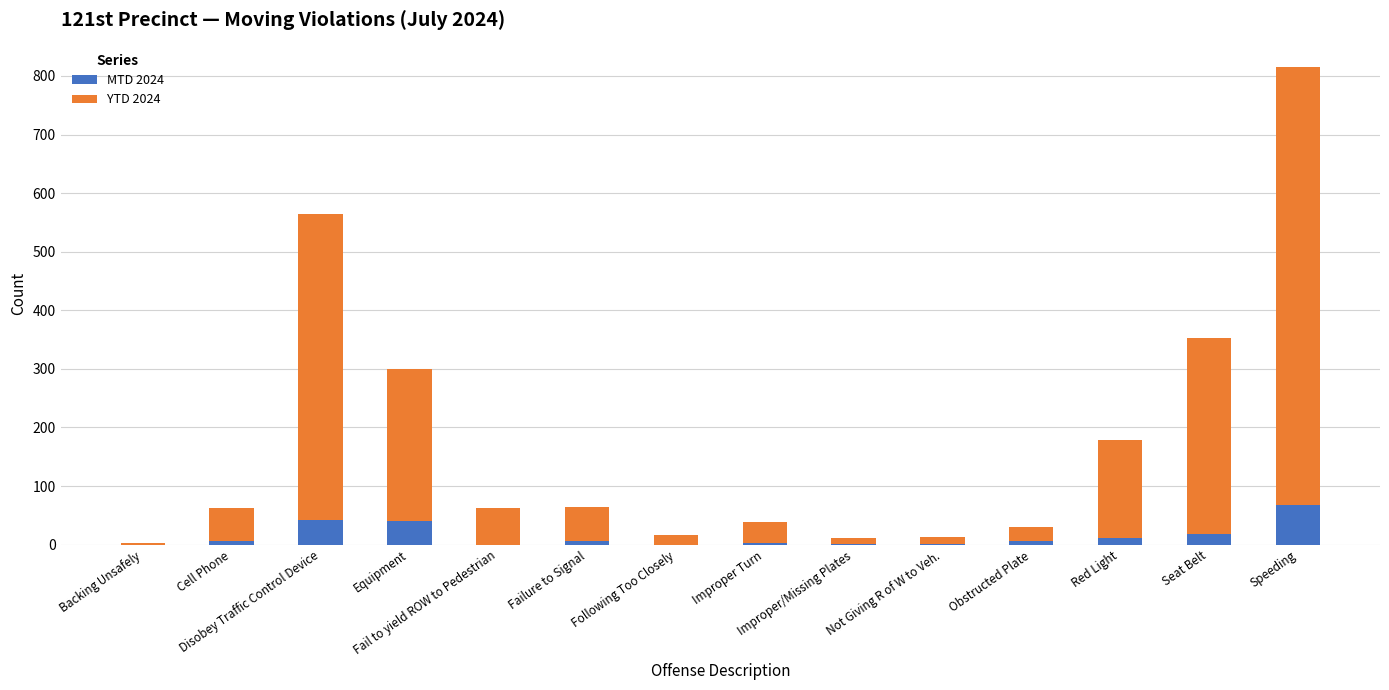

What is the sum of all MTD 2024 values?

206